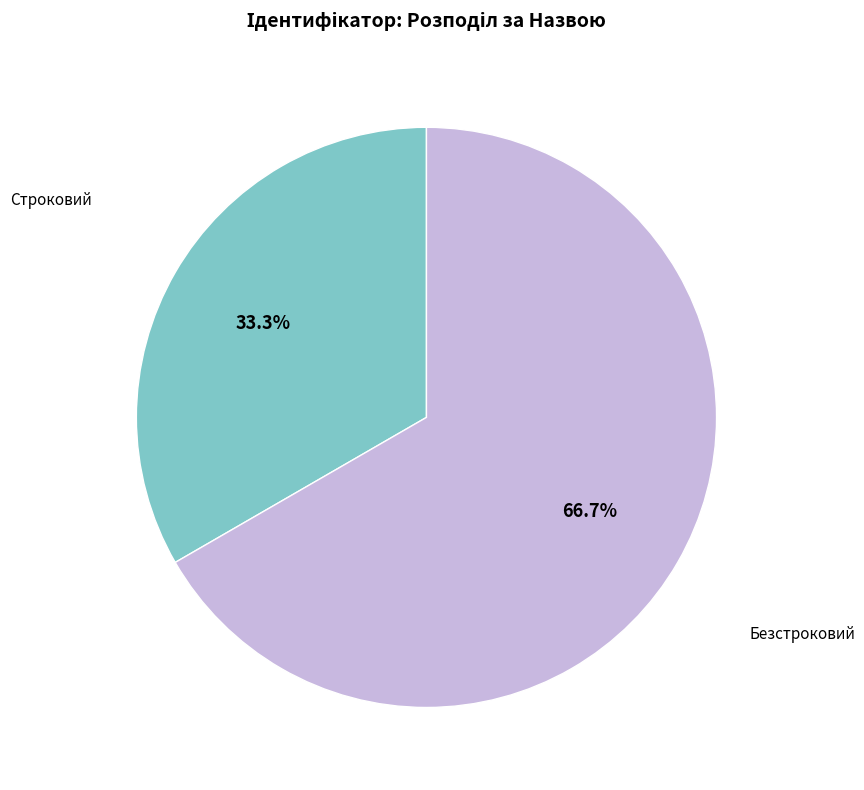

What percentage is the Безстроковий slice, to the nearest percent?

67%